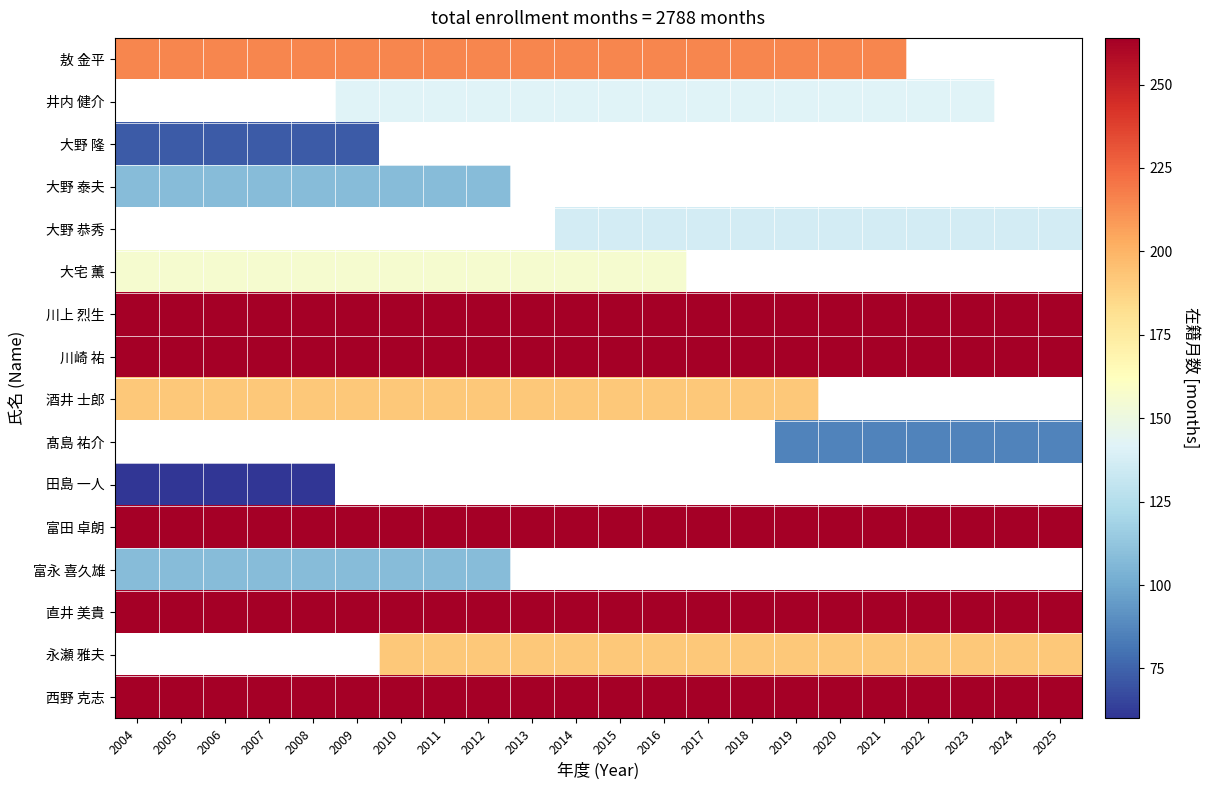

Which has a higher value, 2025 or 2013?

2013